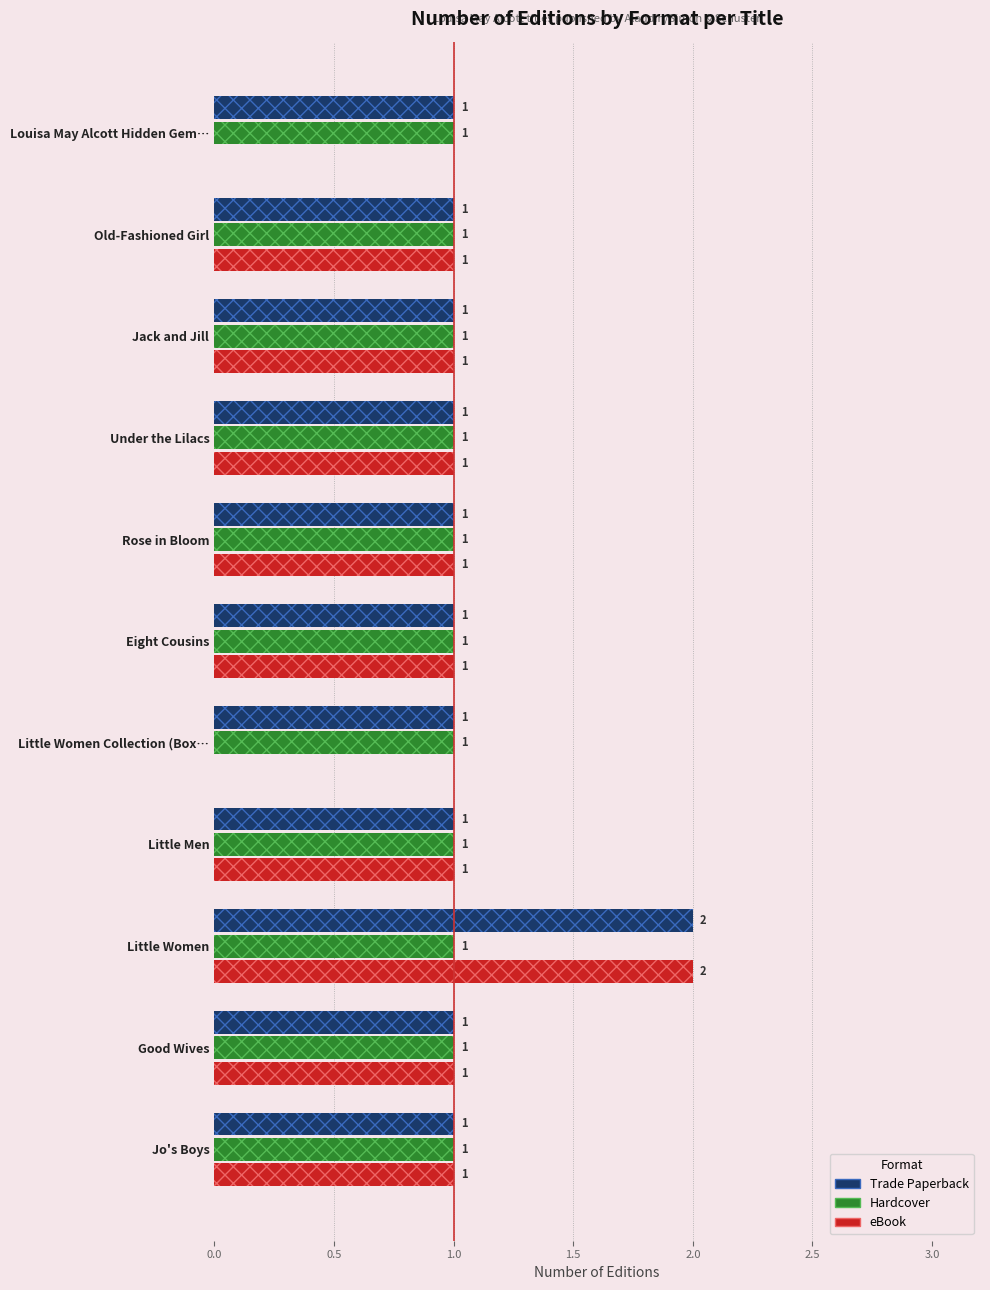

What is the maximum value for Trade Paperback?

2.0